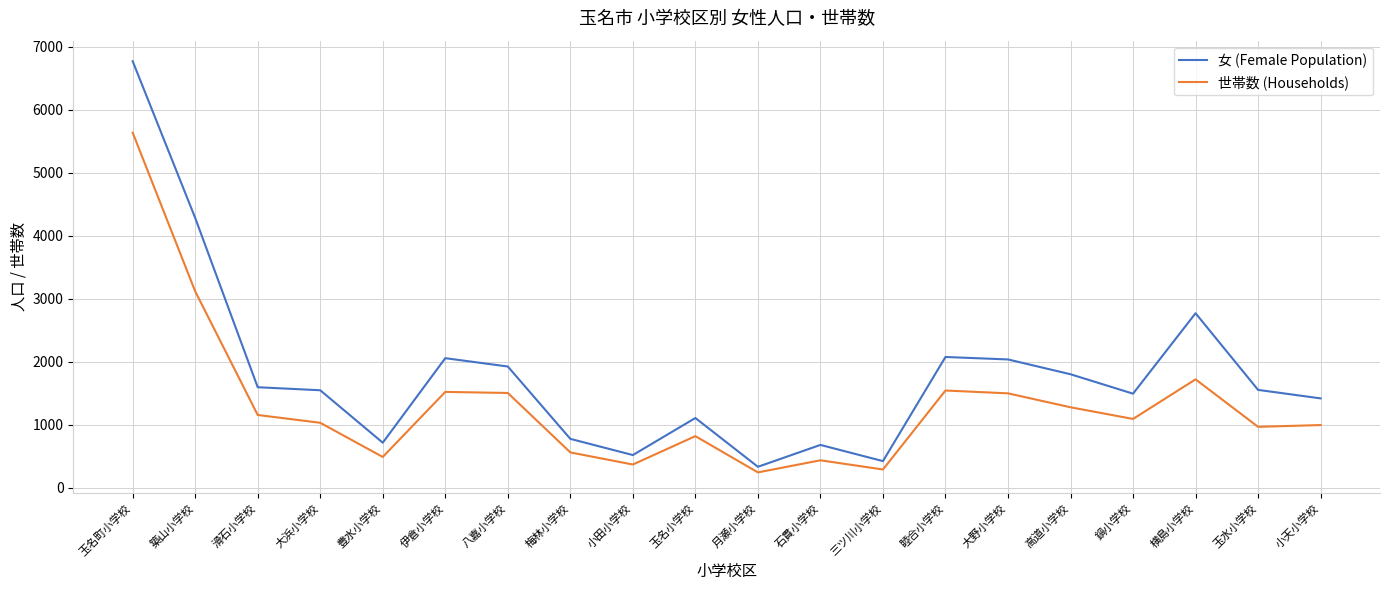

True or false: 女 (Female Population) has more than 2 interior local peaks.

True